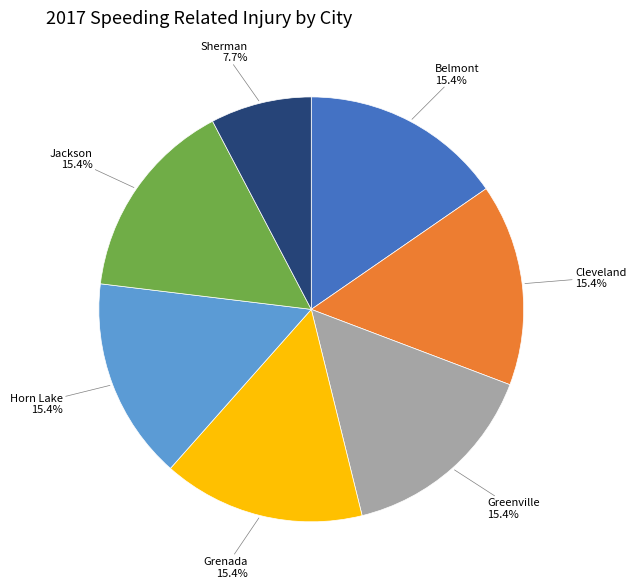

Which slice is the smallest?

Sherman